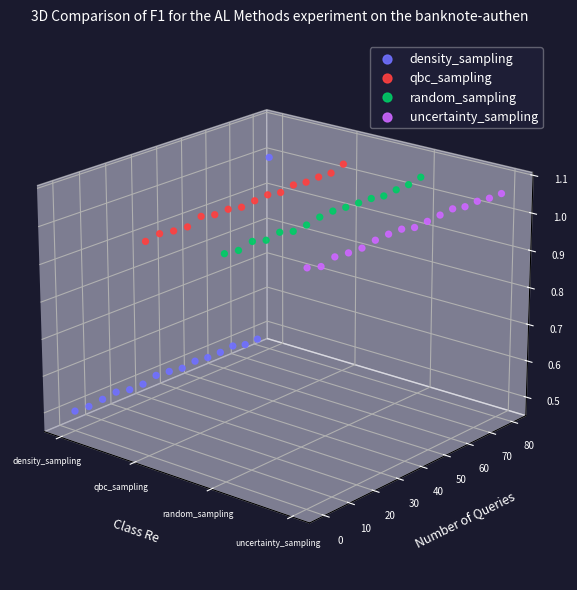

Is the value of qbc_sampling at 12 greater than the value of density_sampling at random_sampling?

Yes